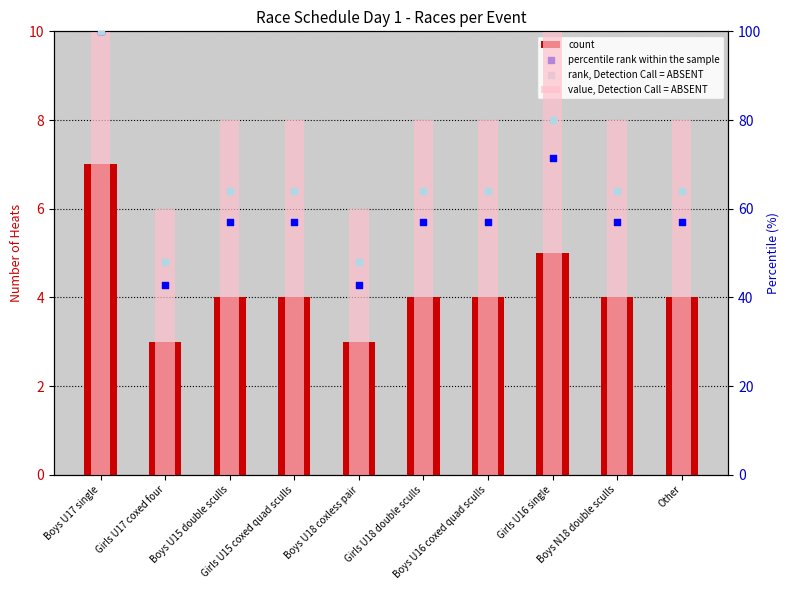

What is the total value across all series at Girls U18 double sculls?

125.1